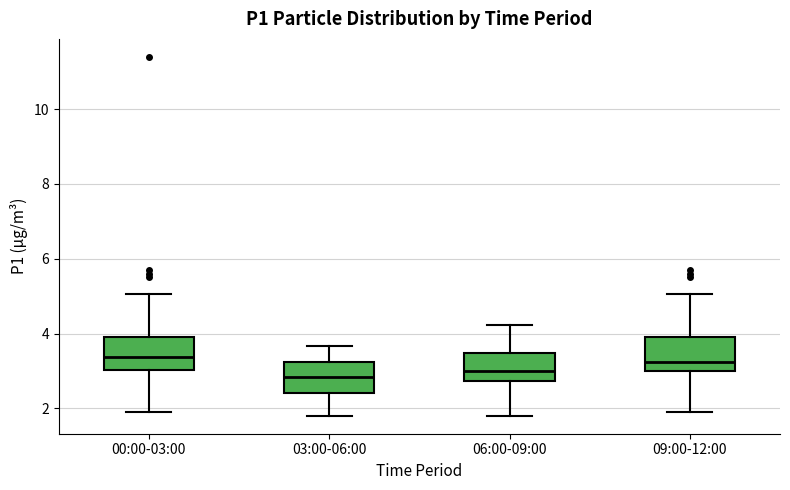

Reading left to right, read every box against the y-axis: the position of its median line, the range the box covers, and the ends of its whiskers. The values are not printed on the chart, so give them approximately, as read against the axis.

00:00-03:00: median 3.4, box 3.0 to 4.0, whiskers 2.0 to 5.0
03:00-06:00: median 2.8, box 2.4 to 3.2, whiskers 1.8 to 3.6
06:00-09:00: median 3.0, box 2.8 to 3.4, whiskers 1.8 to 4.2
09:00-12:00: median 3.2, box 3.0 to 4.0, whiskers 2.0 to 5.0